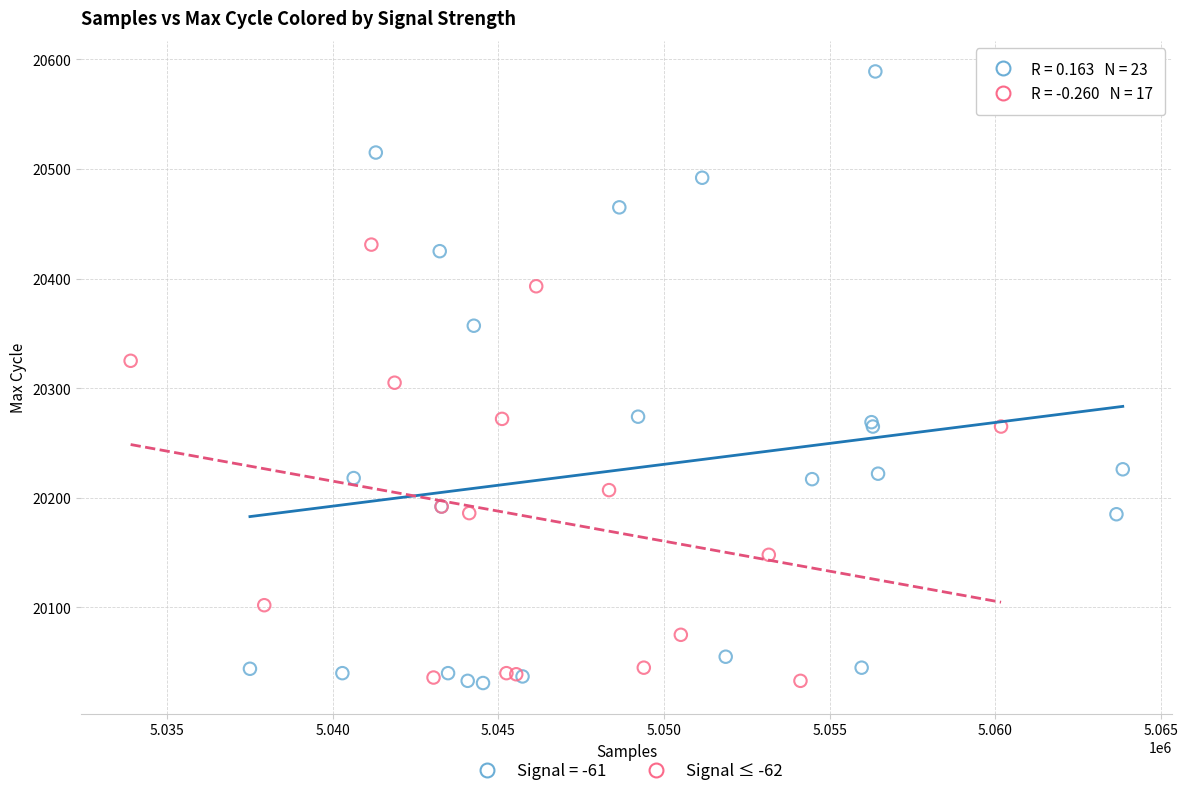

Which series reaches the maximum Y coordinate?

Signal = -61